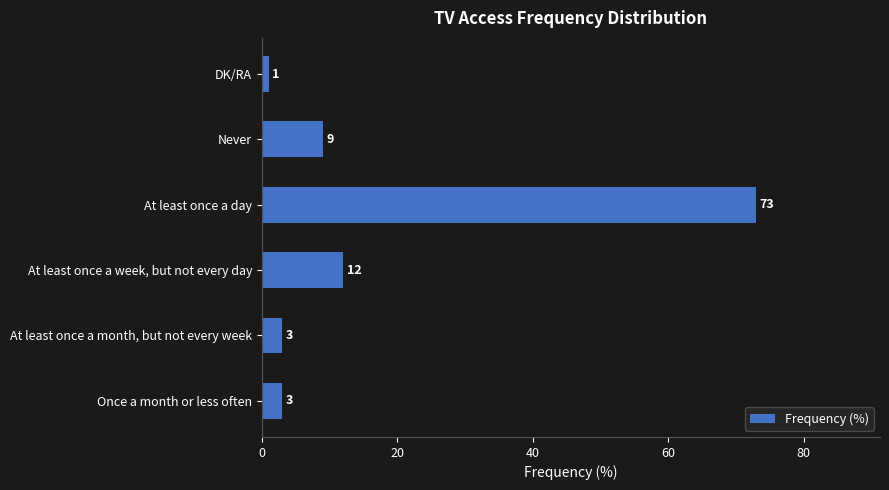

How many series are shown in this chart?

1